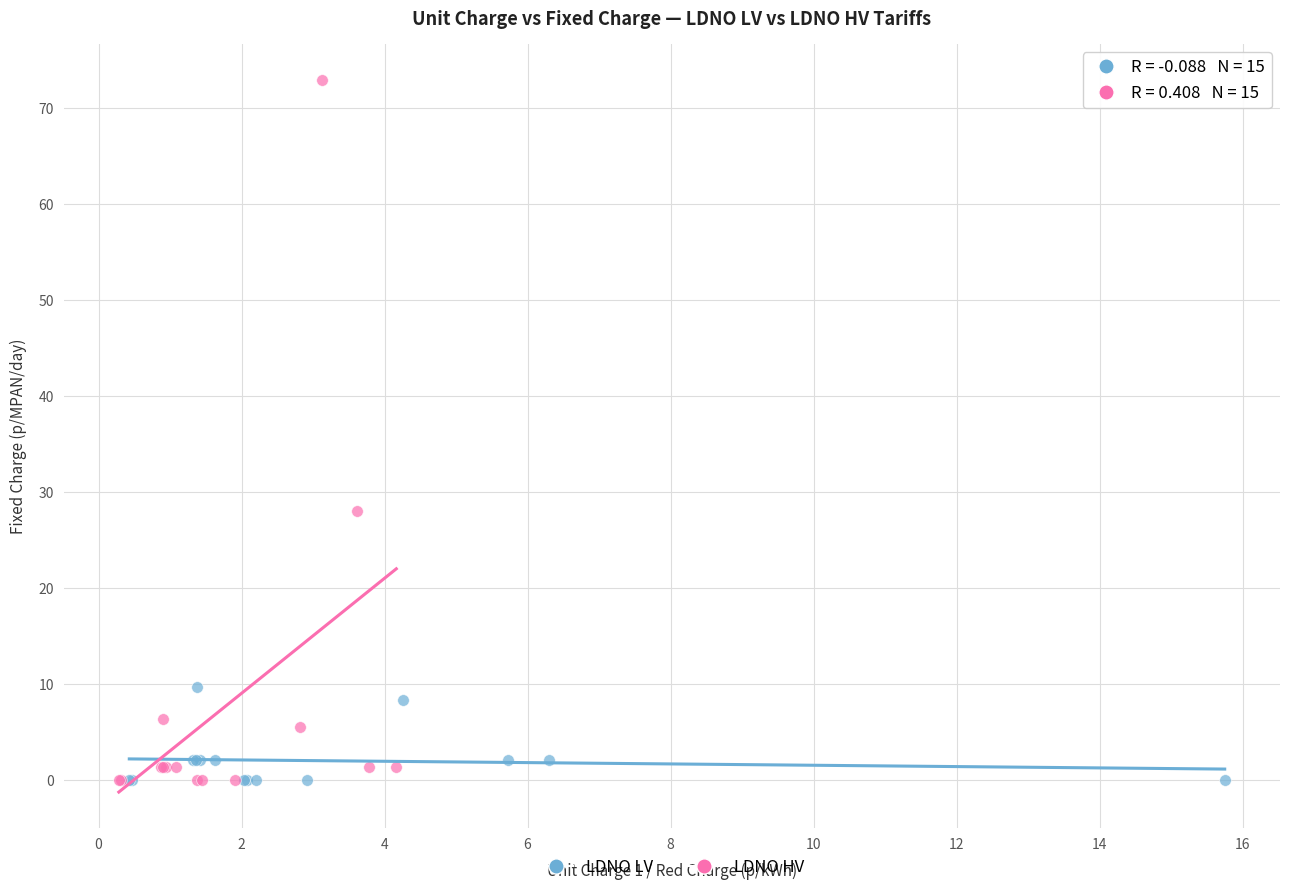

Which series reaches the maximum Y coordinate?

LDNO HV